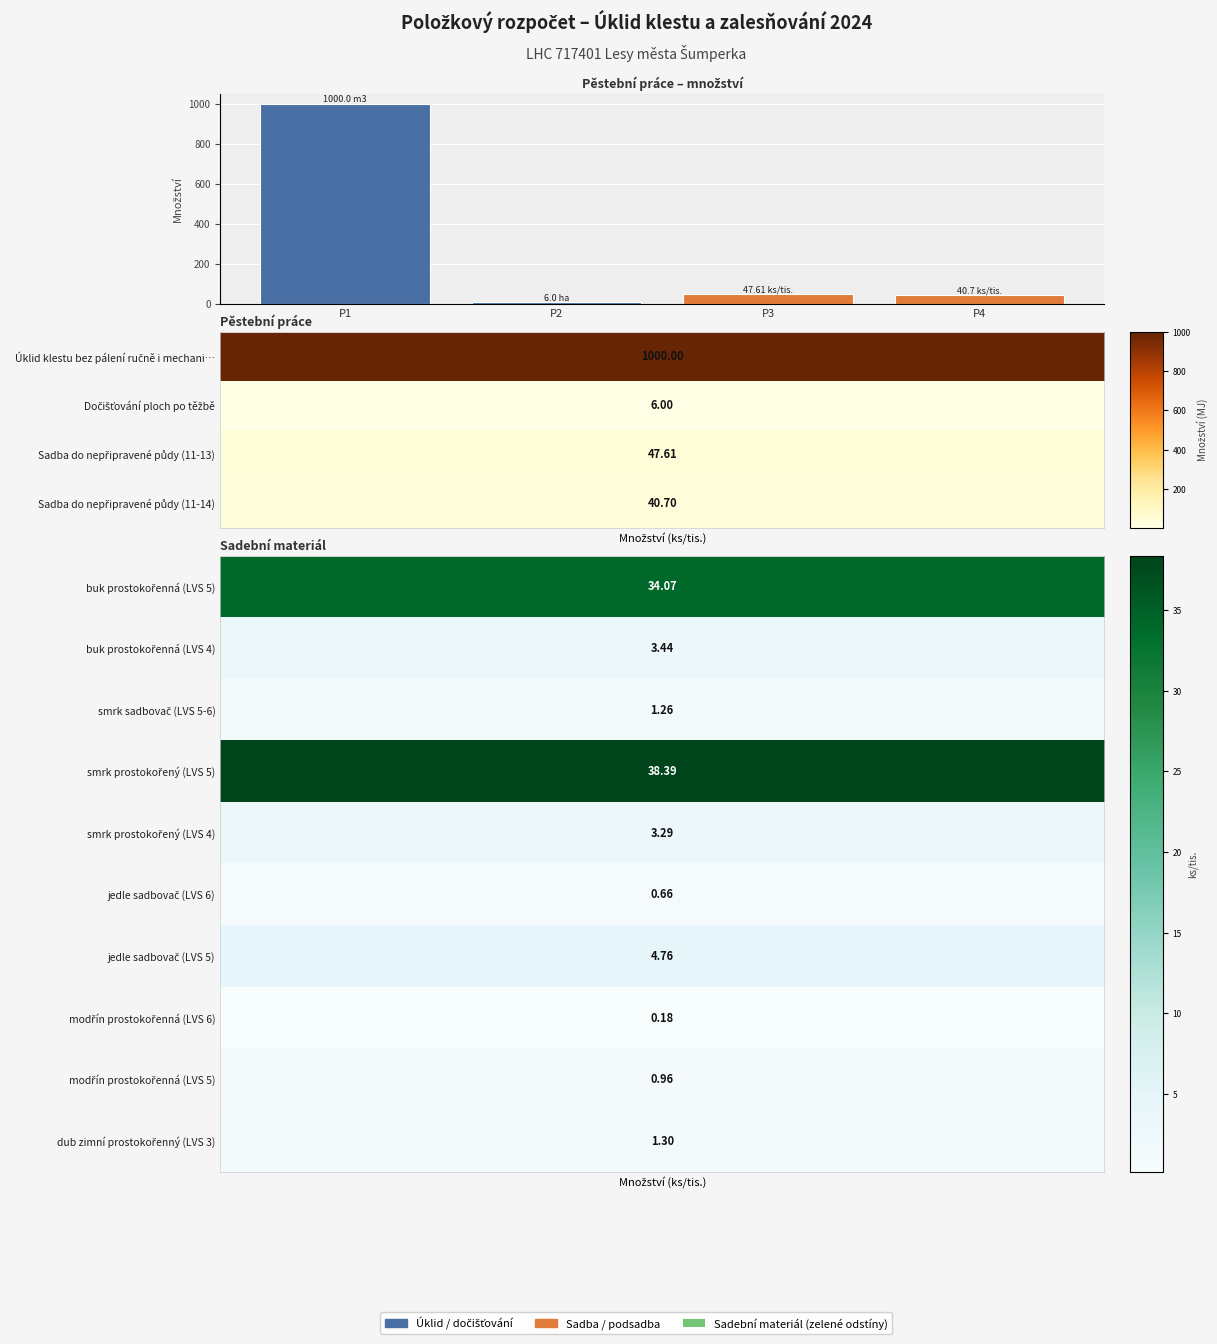

What is the difference between the maximum and minimum values?

994.0